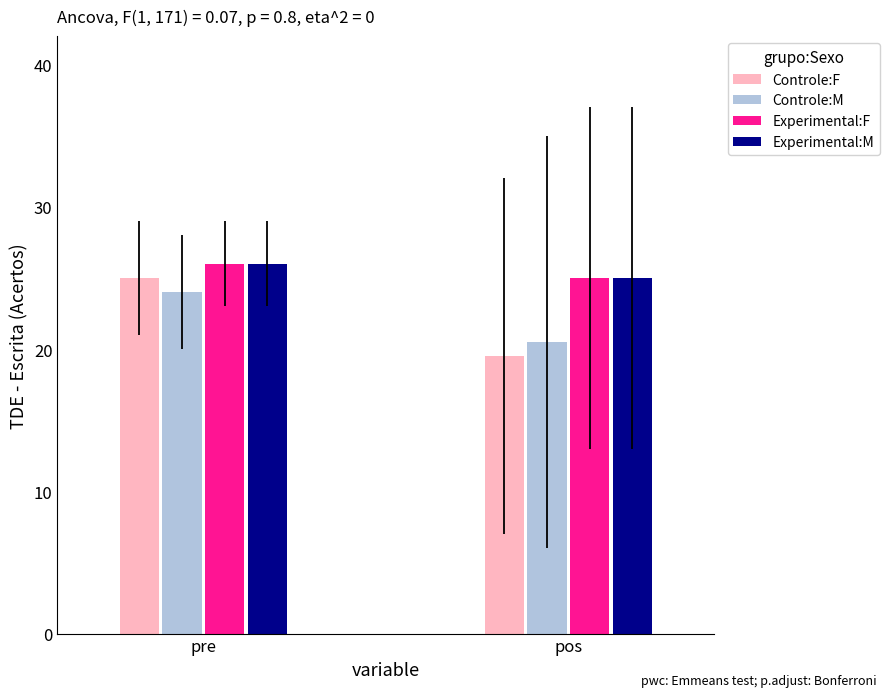

Is it true that Experimental:M equals 7.6 at pre?

False